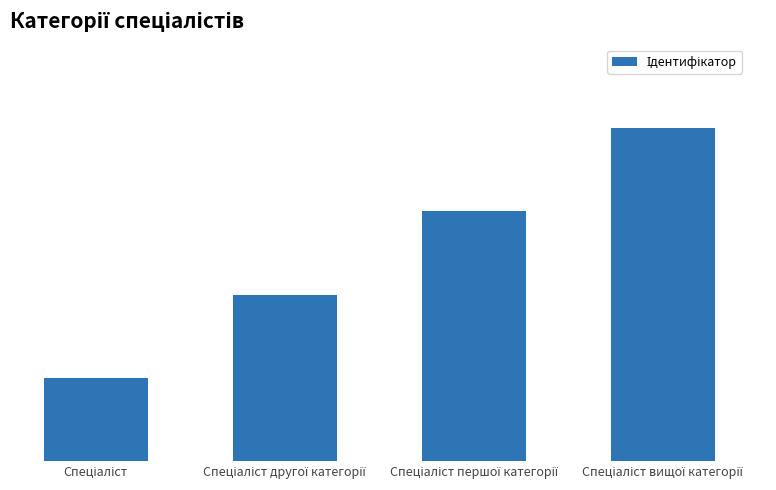

At which category does the chart reach its peak across all series?

Спеціаліст вищої категорії